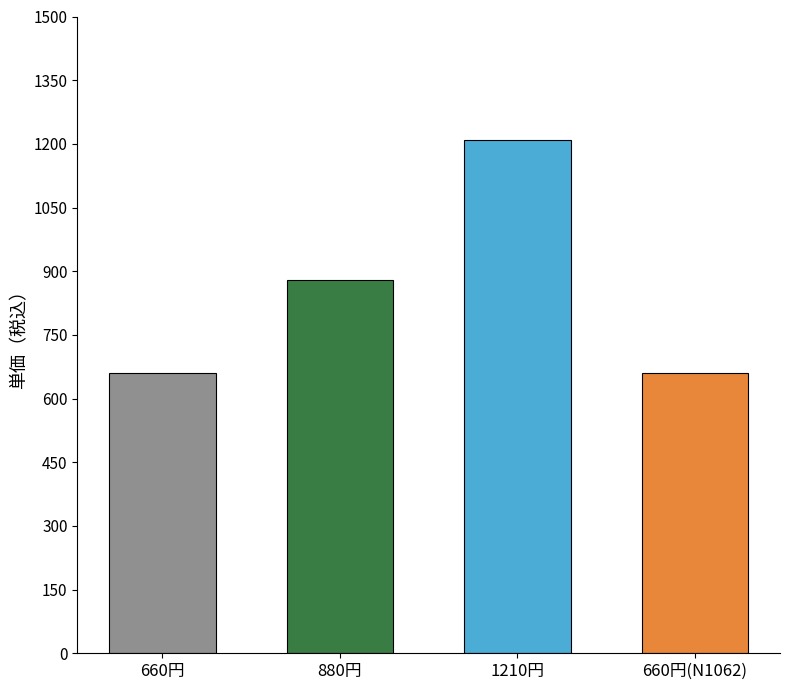

What is the greatest value displayed?

1210